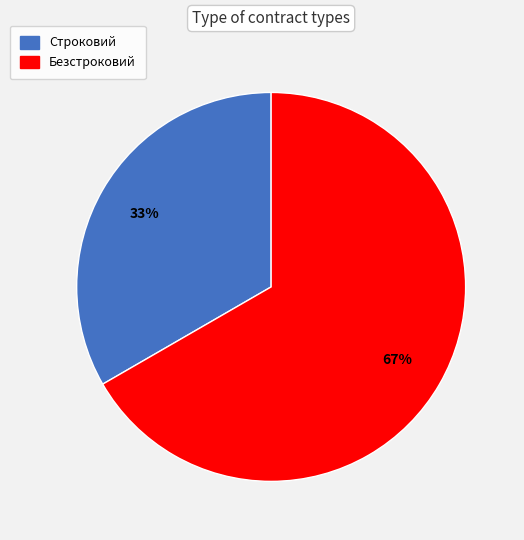

Between Безстроковий and Строковий, which is larger?

Безстроковий